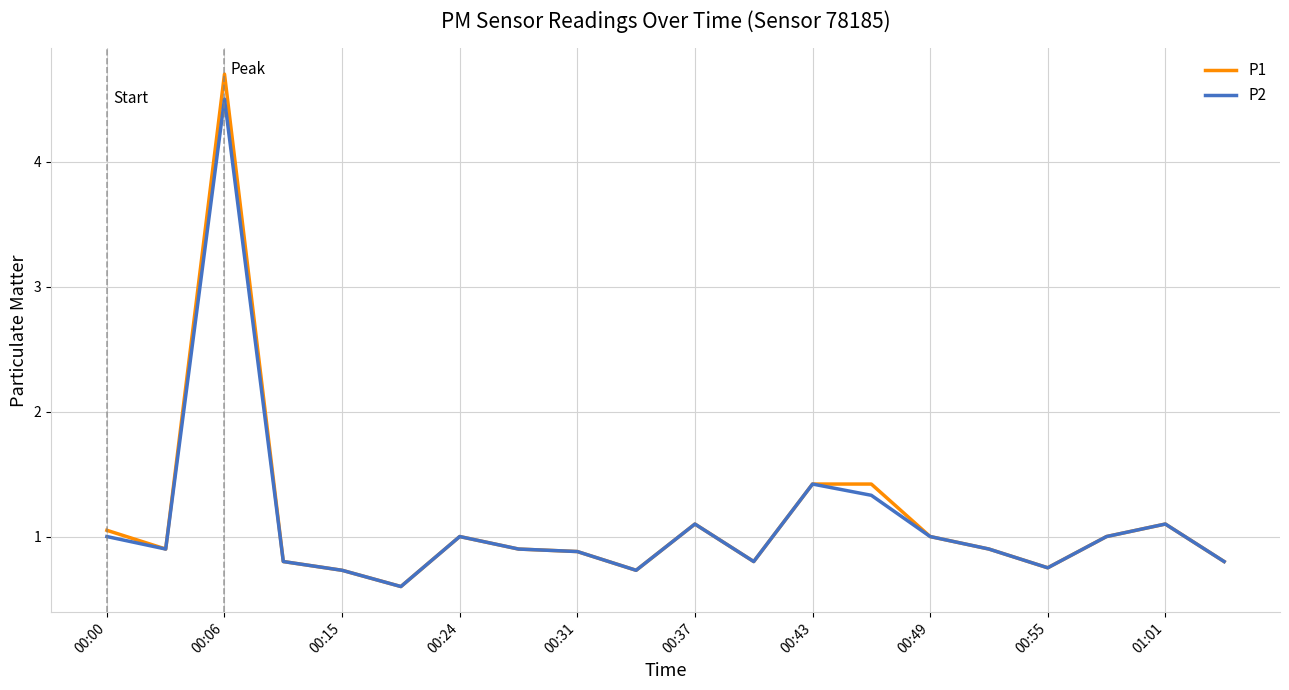

Which series has the largest range (max minus min)?

P1